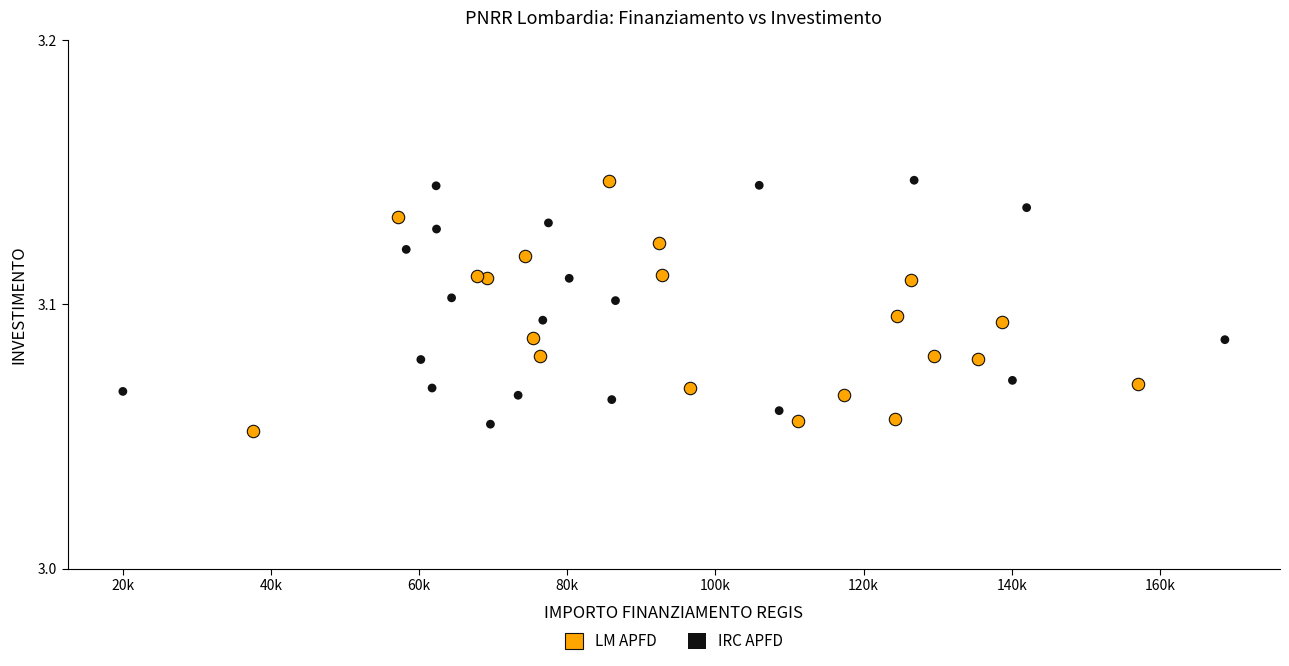

Which series has the widest spread of Y values?

LM APFD